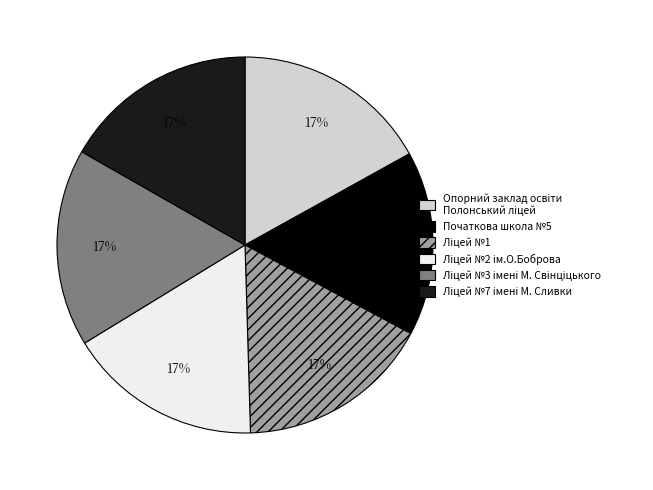

What percentage is the Початкова школа №5 slice, to the nearest percent?

16%